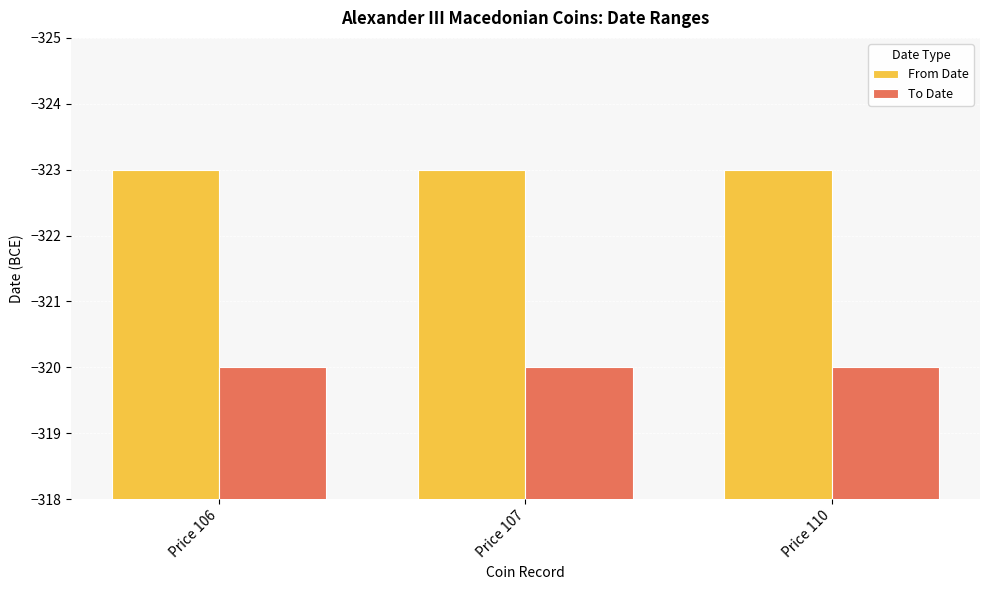

What is the difference between the highest and lowest values at Price 107?

3